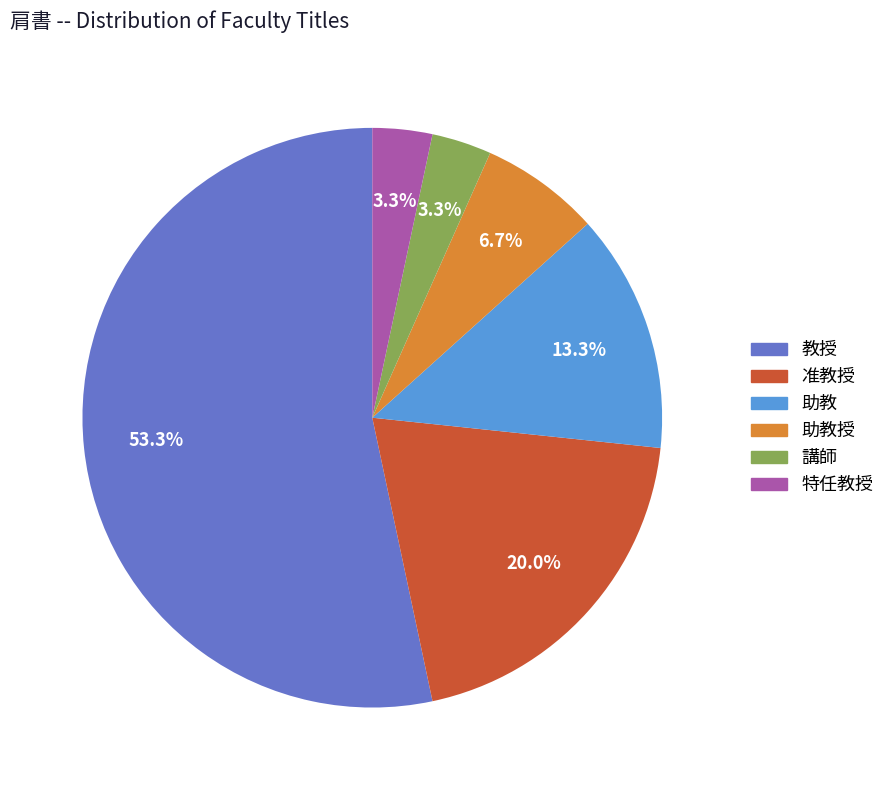

Is there a majority slice in this chart?

Yes